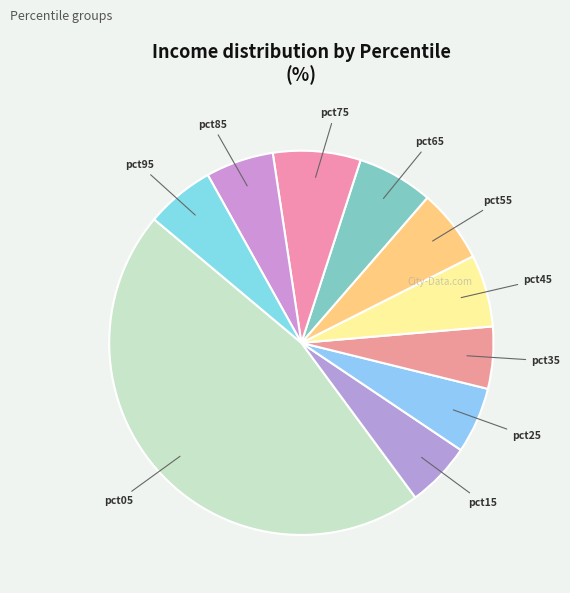

How many segments does this pie chart have?

10